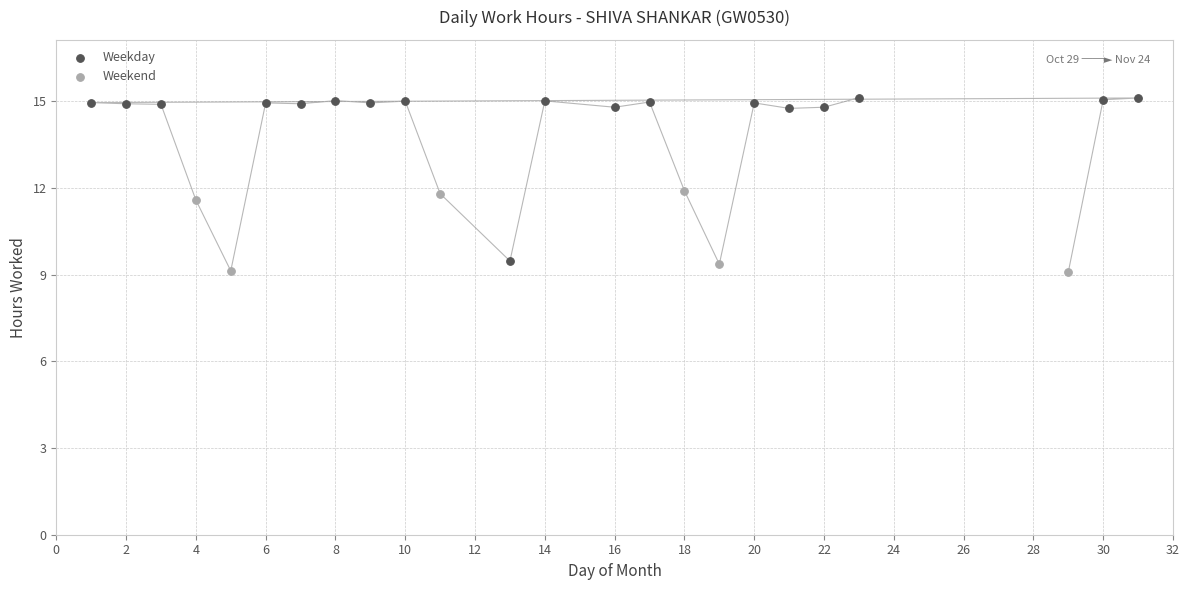

Which series reaches the maximum Y coordinate?

Weekday